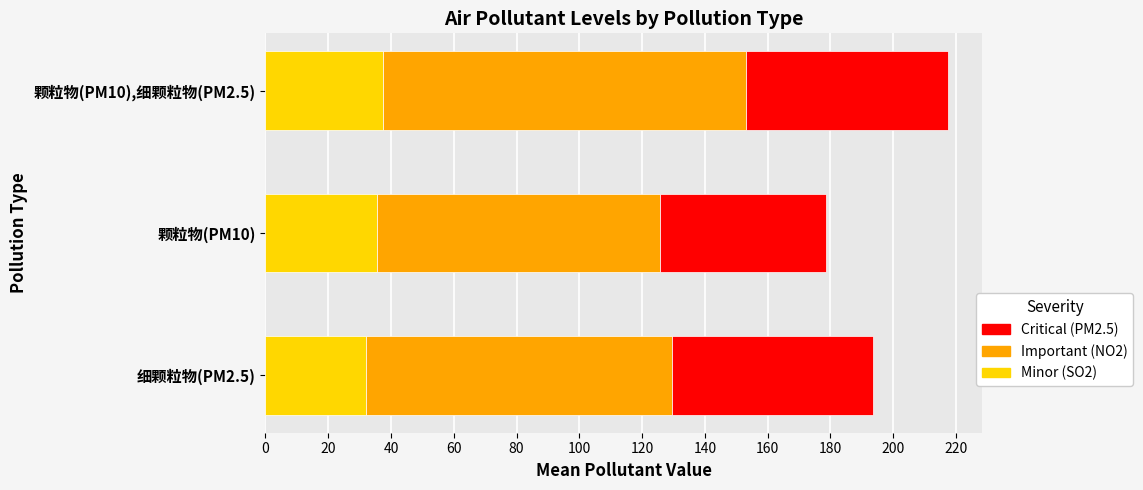

What is the minimum value for Minor (SO2)?

31.9